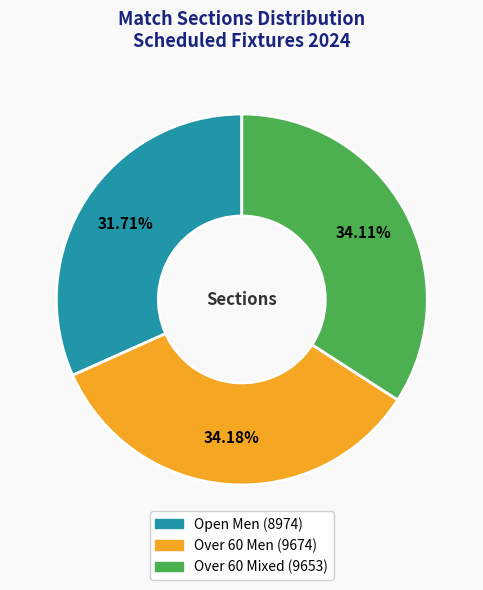

Approximately how many times larger is the value at Over 60 Mixed compared to Open Men?

1.1